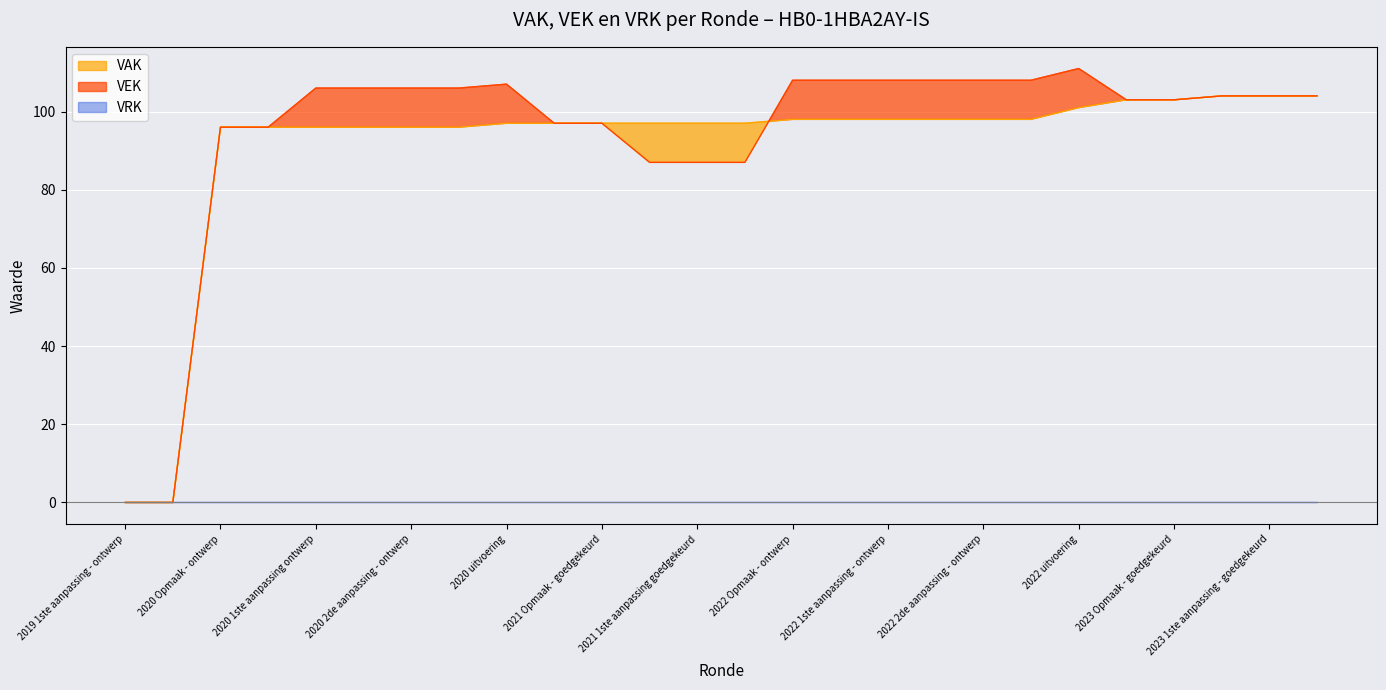

In VEK, how many points are higher than both neighbors (excluding endpoints)?

2